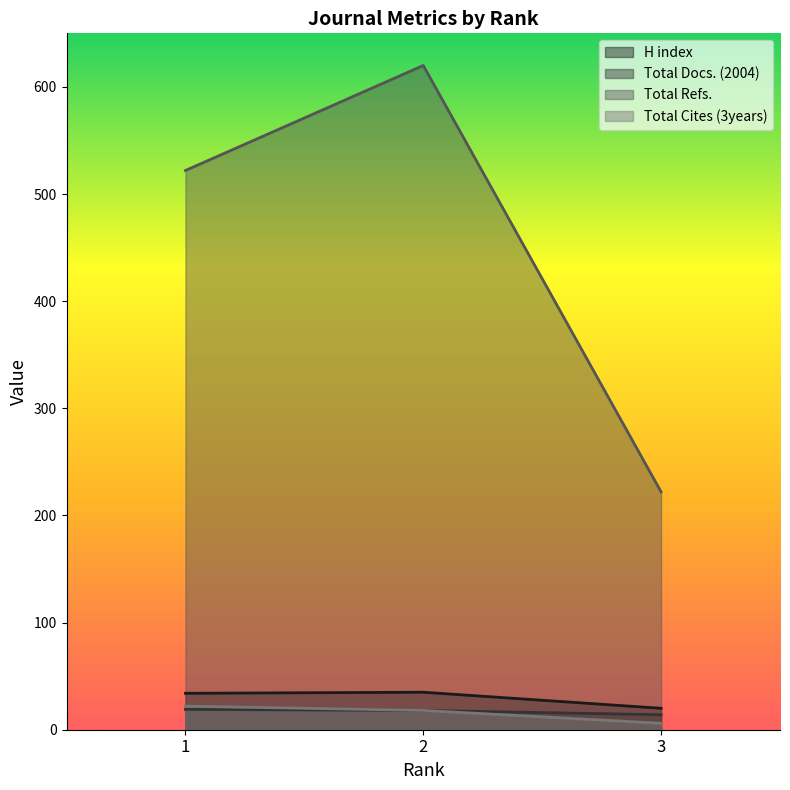

The value of H index at 2 is 35. True or false?

True